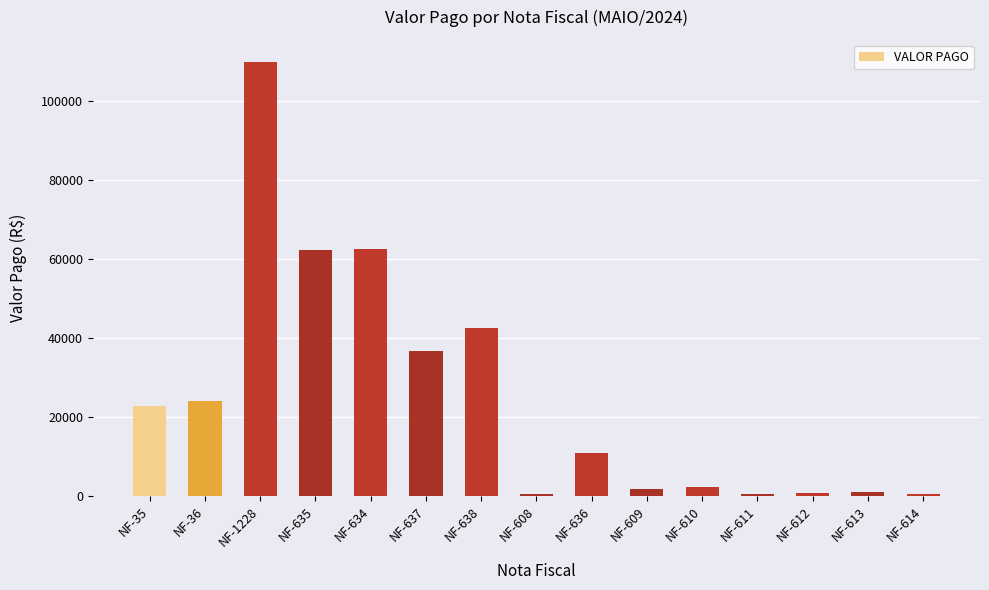

What is the value of the 1st bar from the left?

22904.1